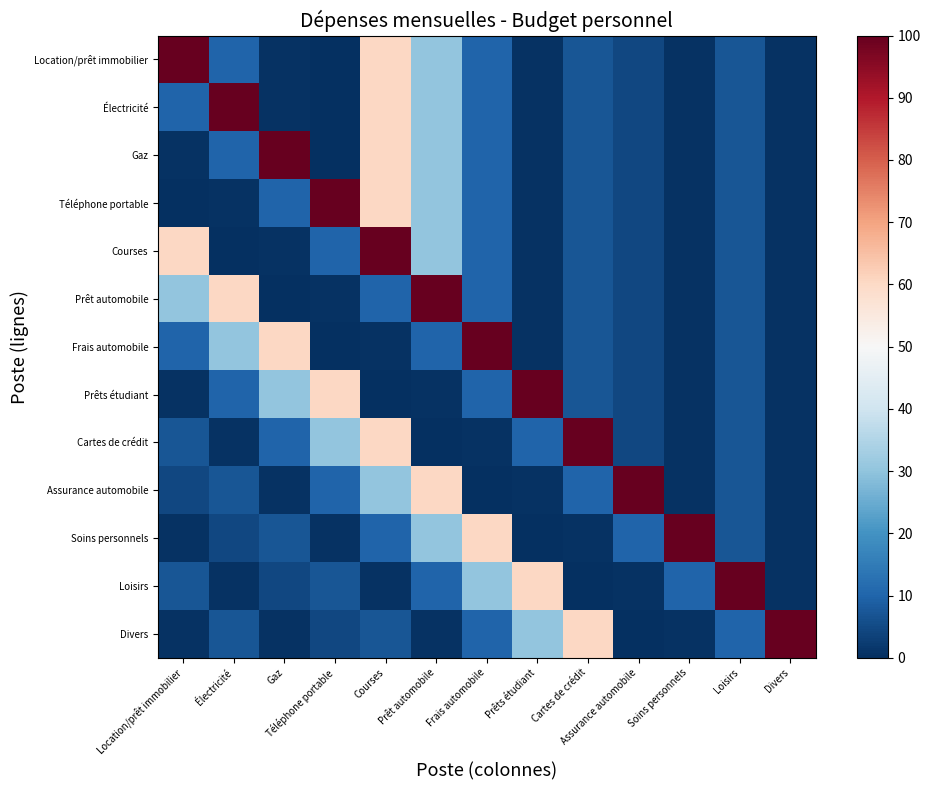

At which category is the sum across all series the highest?

Courses